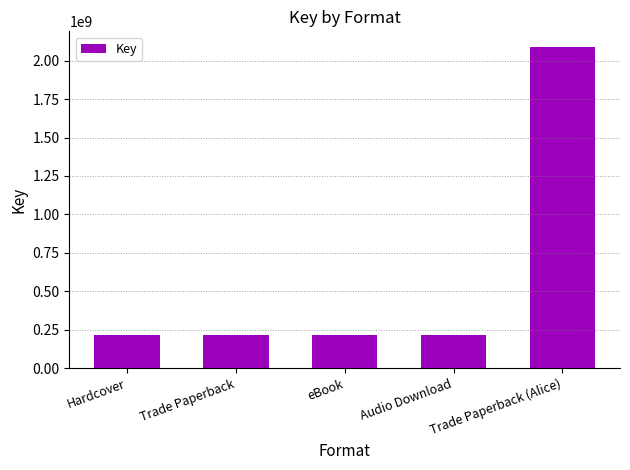

What is the difference between the values at Trade Paperback (Alice) and Trade Paperback?

1871107854